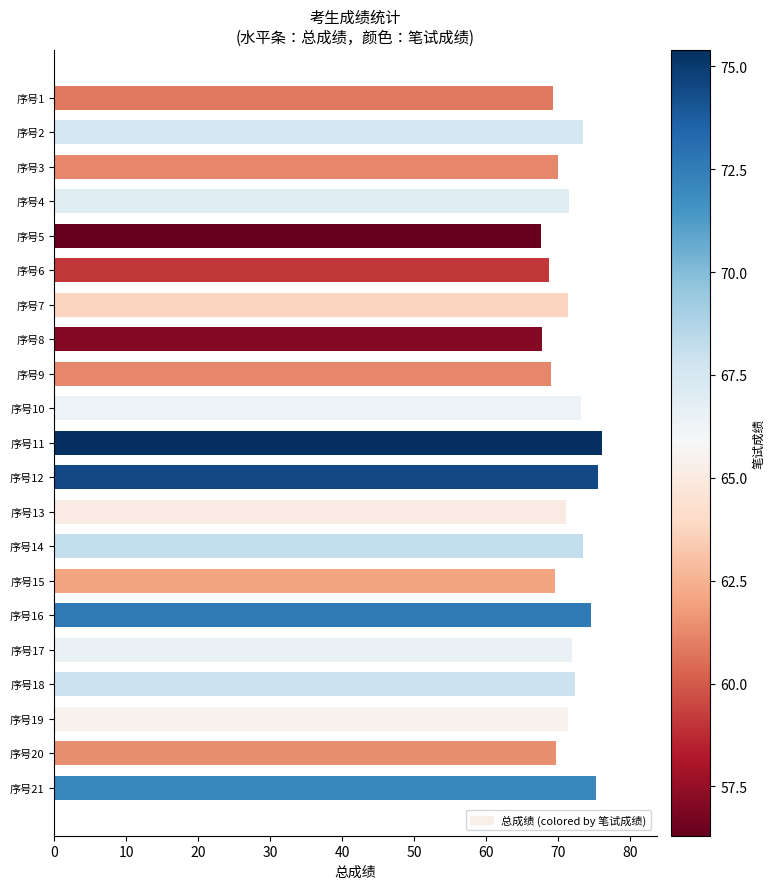

Between 序号2 and 序号14, which is larger?

序号2